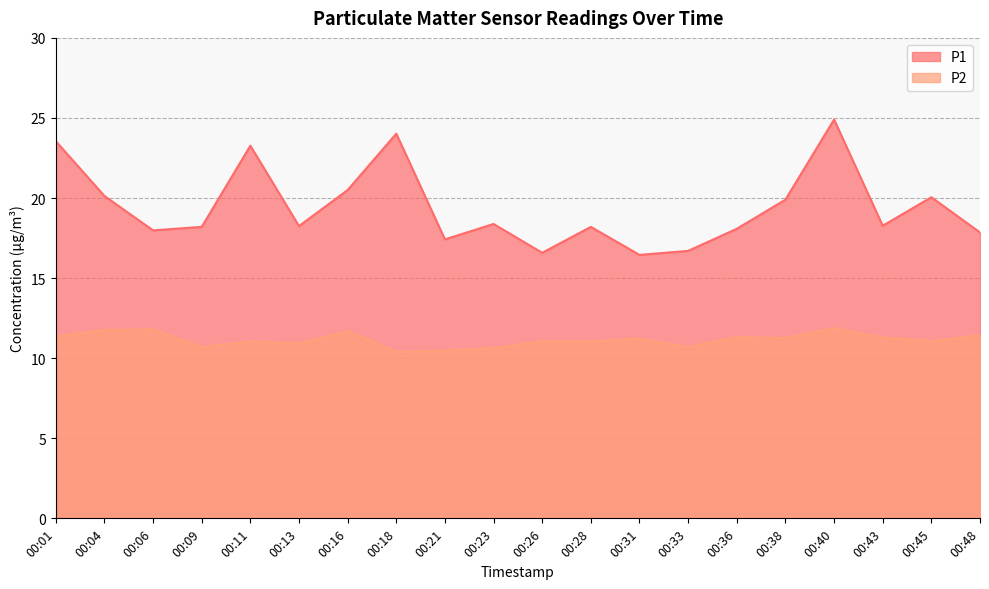

Rank the categories by P1 value from lowest to highest.

00:31, 00:26, 00:33, 00:21, 00:48, 00:06, 00:36, 00:09, 00:28, 00:13, 00:43, 00:23, 00:38, 00:45, 00:04, 00:16, 00:11, 00:01, 00:18, 00:40